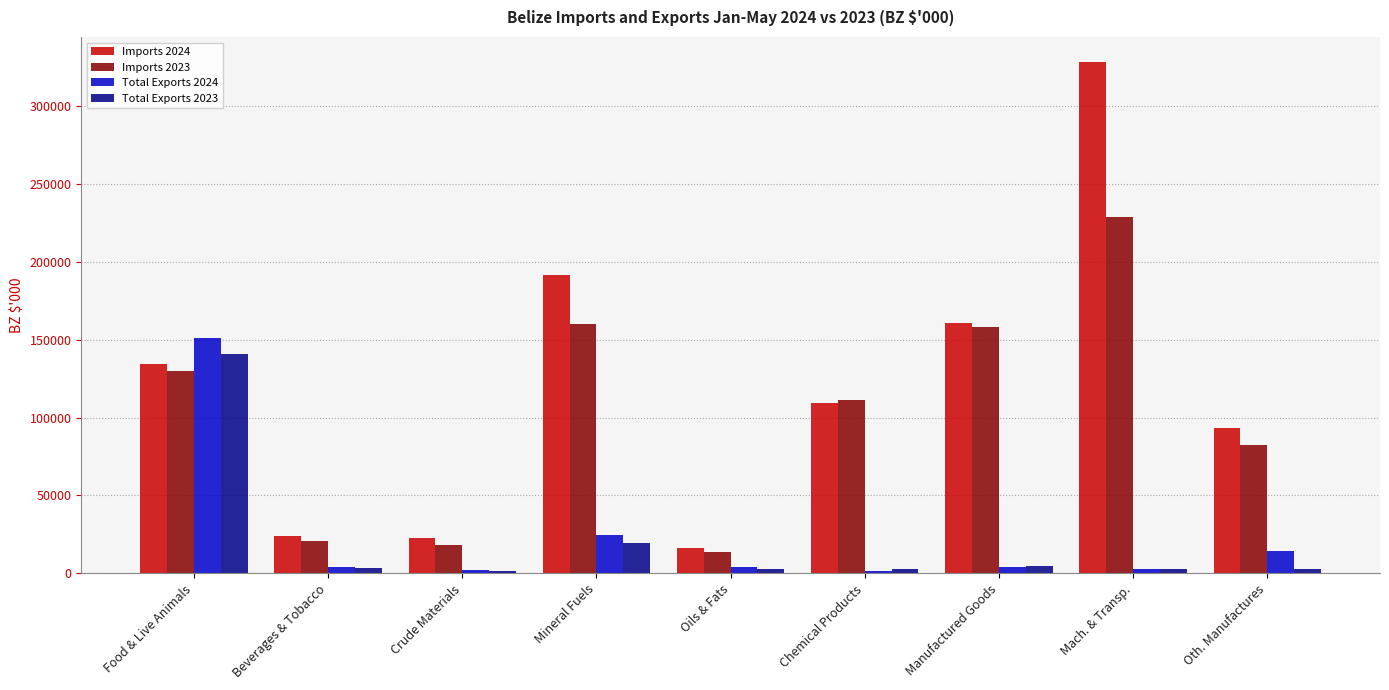

What is the maximum value for Imports 2023?

228736.0